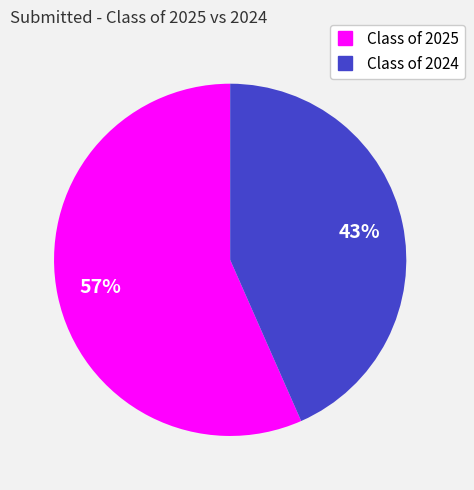

Which category has the smallest portion of the pie?

Class of 2024